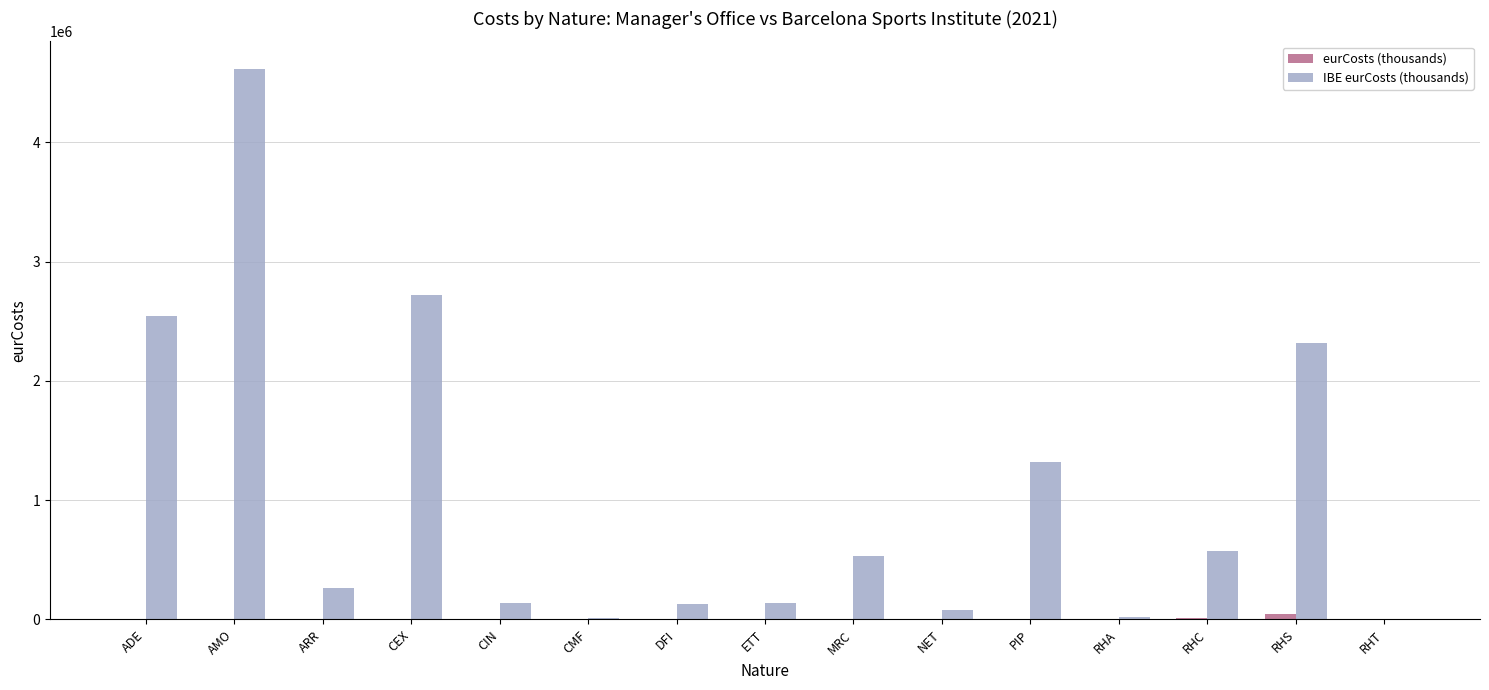

At which category is the sum across all series the highest?

AMO